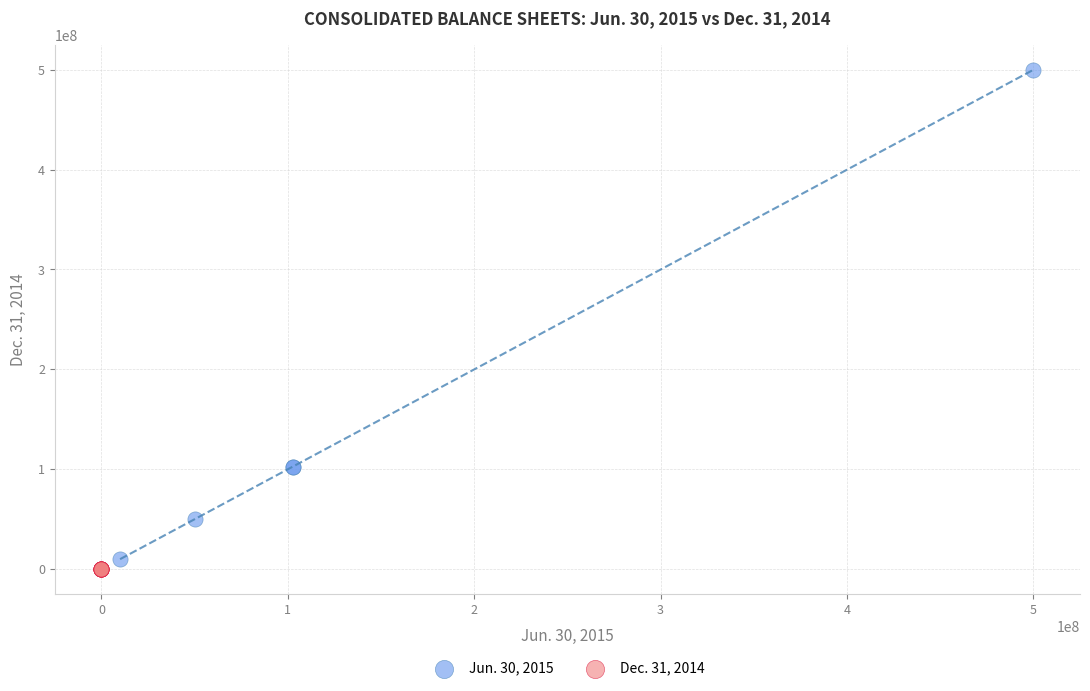

Which series has the widest spread of Y values?

Jun. 30, 2015